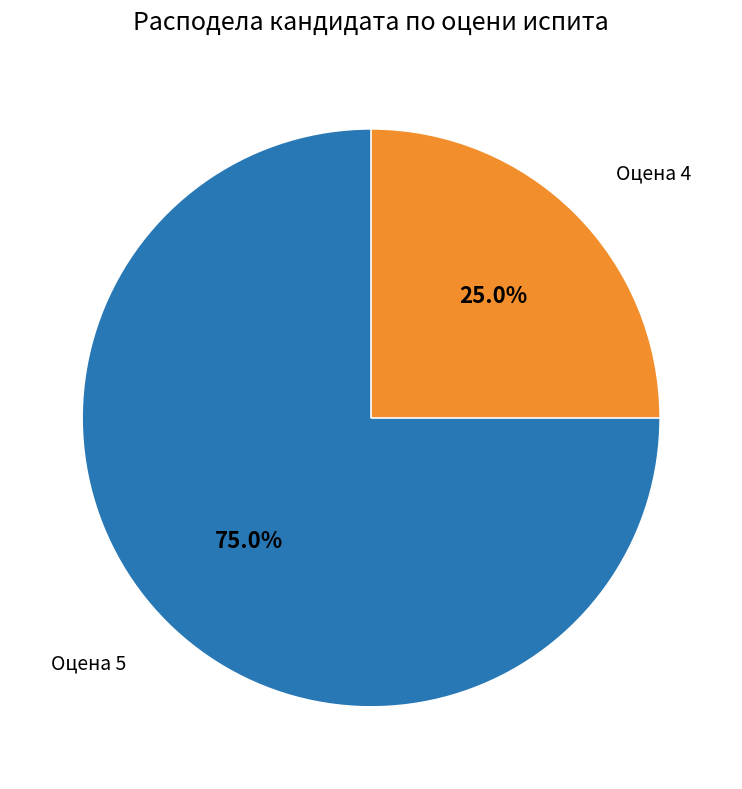

What is the smallest slice in the pie chart?

Оцена 4